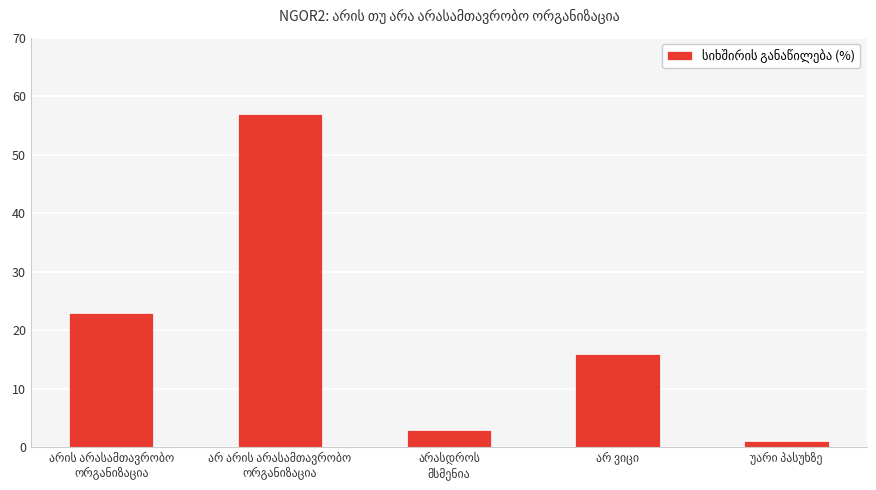

What is the maximum value shown in the chart?

57